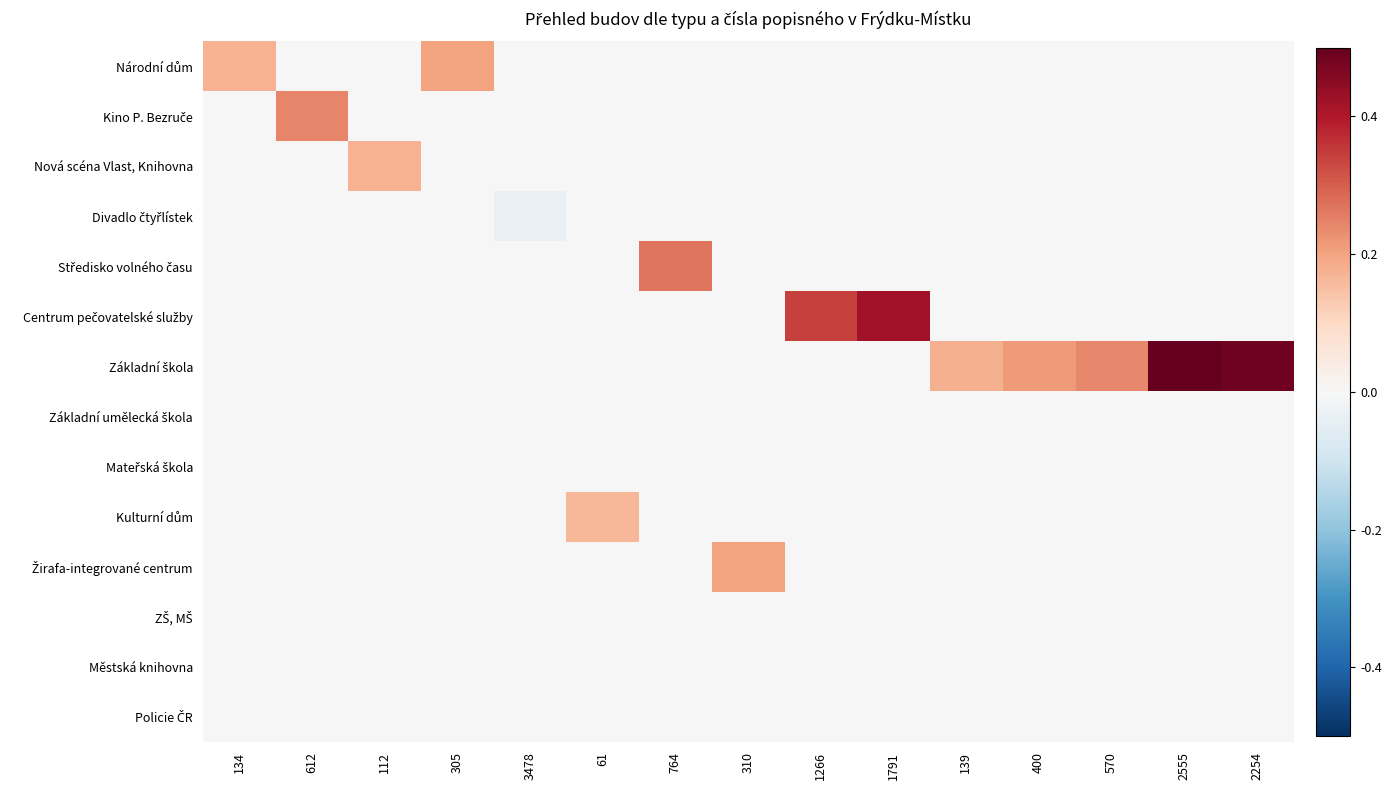

Which series has the widest spread of values?

Základní škola